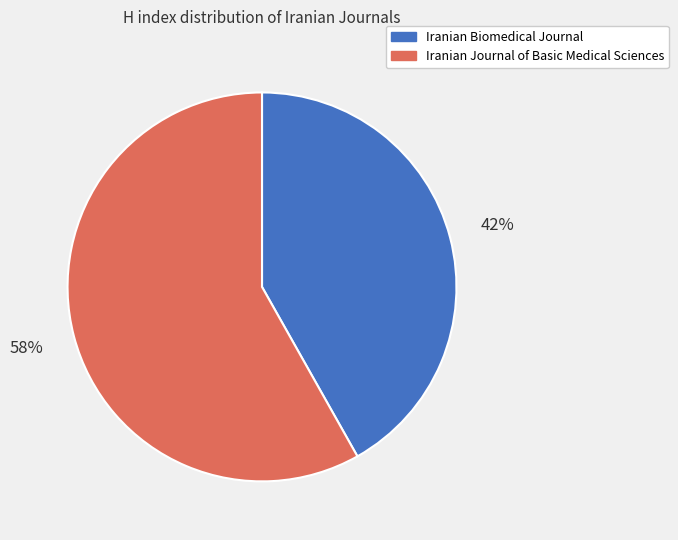

Rank the categories by value from highest to lowest.

Iranian Journal of Basic Medical Sciences, Iranian Biomedical Journal